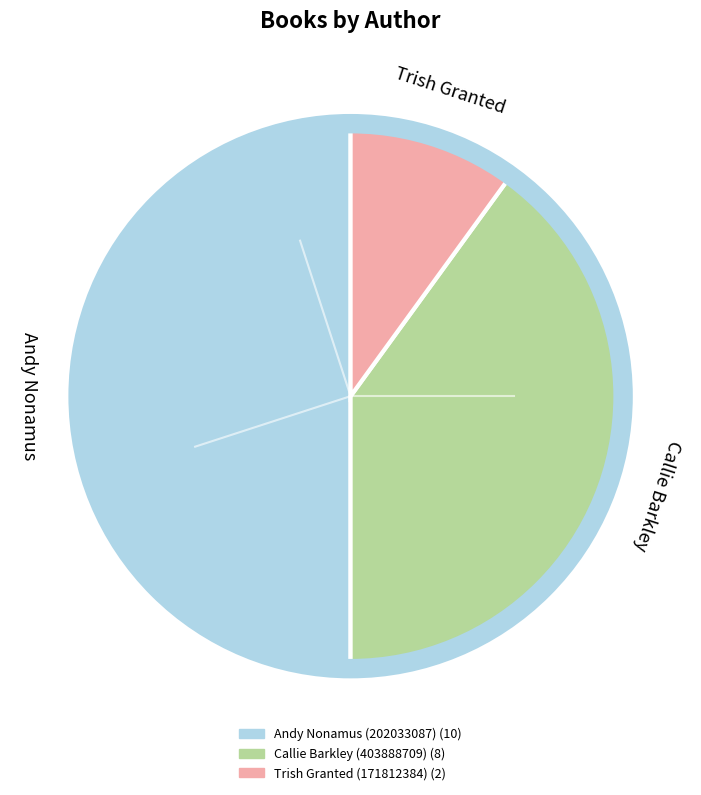

Which slice is the smallest?

Trish Granted (171812384)